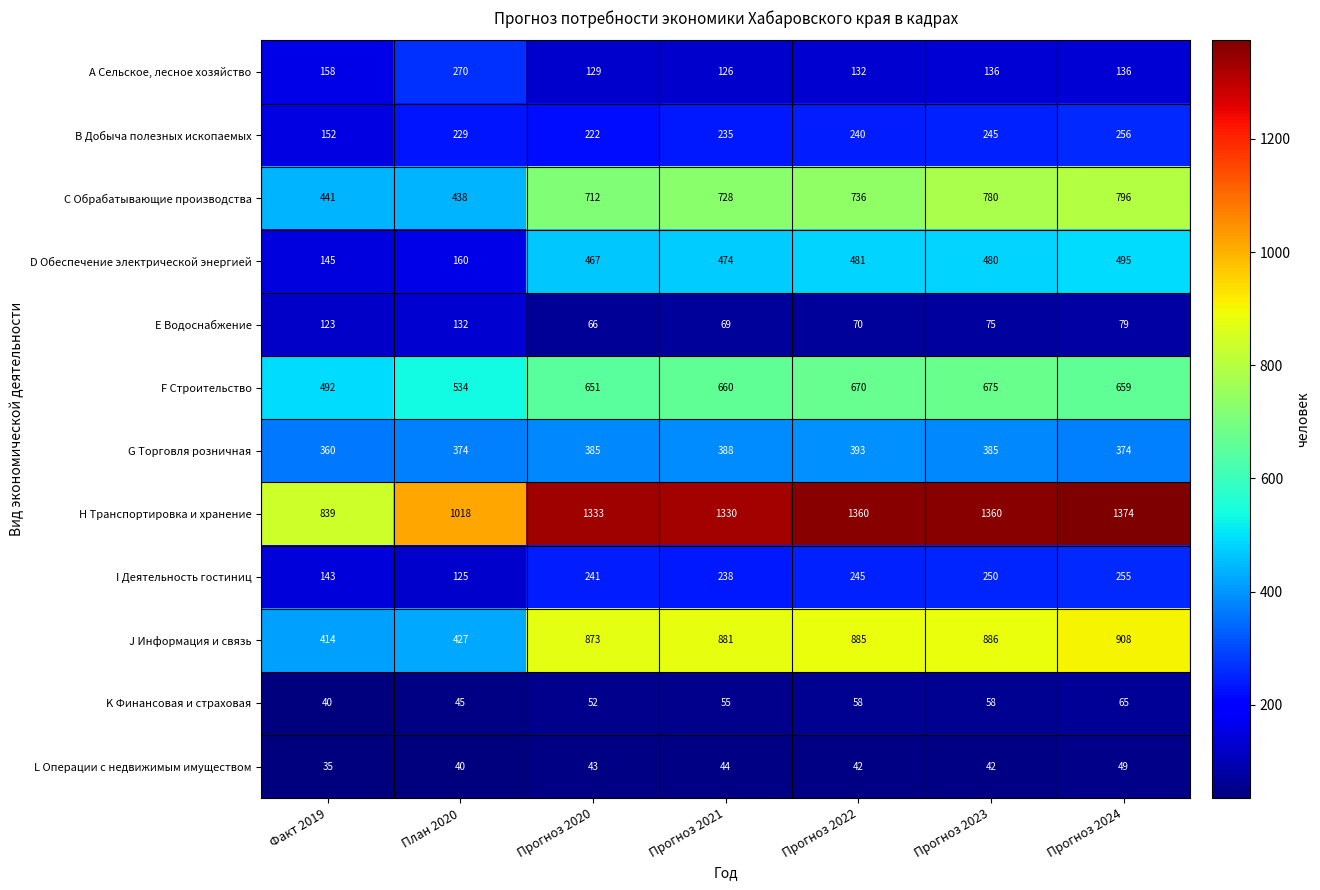

How many distinct data groups are displayed?

12